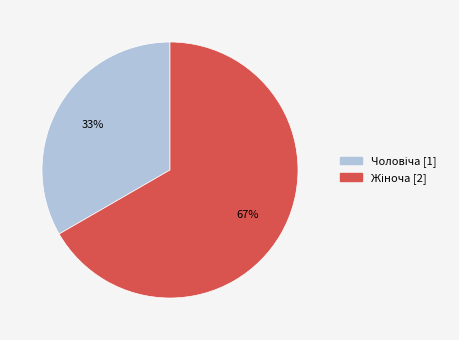

Is there any slice that represents more than half of the pie?

Yes